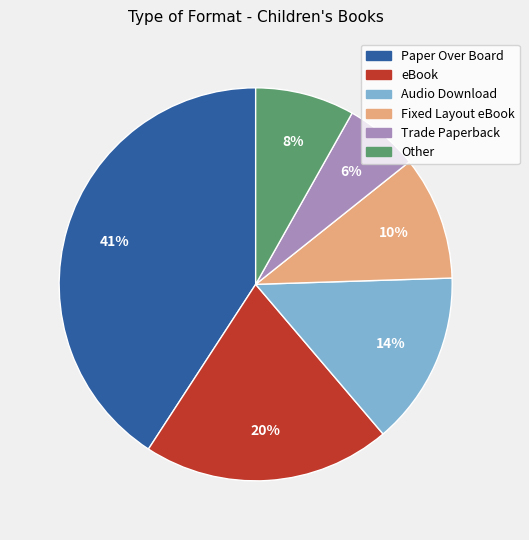

To the nearest percent, what is the combined percentage of Audio Download and Fixed Layout eBook?

24%